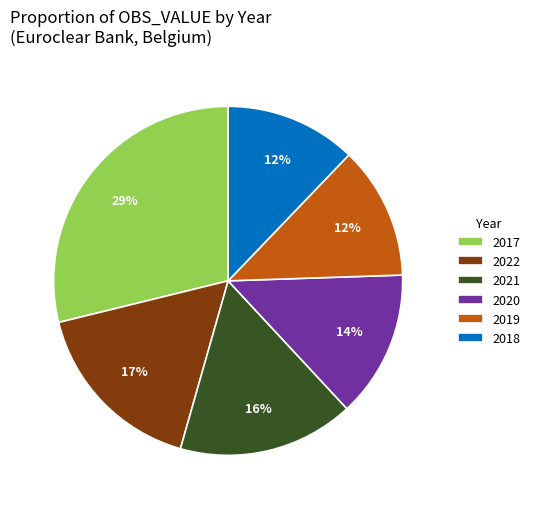

Which slice is the largest?

2017